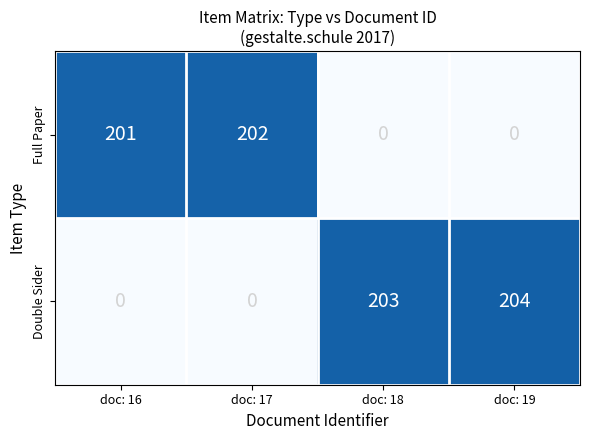

Is it true that Full Paper equals 201 at doc: 16?

True